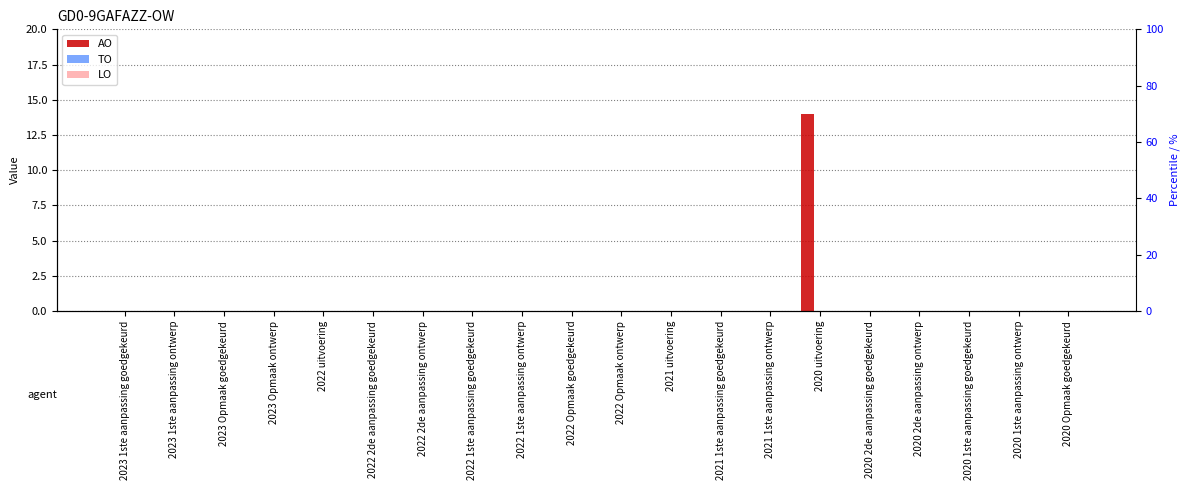

Reading left to right, transcribe all the data shown in this chart.

AO: 2023 1ste aanpassing goedgekeurd=0	2023 1ste aanpassing ontwerp=0	2023 Opmaak goedgekeurd=0	2023 Opmaak ontwerp=0	2022 uitvoering=0	2022 2de aanpassing goedgekeurd=0	2022 2de aanpassing ontwerp=0	2022 1ste aanpassing goedgekeurd=0	2022 1ste aanpassing ontwerp=0	2022 Opmaak goedgekeurd=0	2022 Opmaak ontwerp=0	2021 uitvoering=0	2021 1ste aanpassing goedgekeurd=0	2021 1ste aanpassing ontwerp=0	2020 uitvoering=14	2020 2de aanpassing goedgekeurd=0	2020 2de aanpassing ontwerp=0	2020 1ste aanpassing goedgekeurd=0	2020 1ste aanpassing ontwerp=0	2020 Opmaak goedgekeurd=0
TO: 2023 1ste aanpassing goedgekeurd=0	2023 1ste aanpassing ontwerp=0	2023 Opmaak goedgekeurd=0	2023 Opmaak ontwerp=0	2022 uitvoering=0	2022 2de aanpassing goedgekeurd=0	2022 2de aanpassing ontwerp=0	2022 1ste aanpassing goedgekeurd=0	2022 1ste aanpassing ontwerp=0	2022 Opmaak goedgekeurd=0	2022 Opmaak ontwerp=0	2021 uitvoering=0	2021 1ste aanpassing goedgekeurd=0	2021 1ste aanpassing ontwerp=0	2020 uitvoering=0	2020 2de aanpassing goedgekeurd=0	2020 2de aanpassing ontwerp=0	2020 1ste aanpassing goedgekeurd=0	2020 1ste aanpassing ontwerp=0	2020 Opmaak goedgekeurd=0
LO: 2023 1ste aanpassing goedgekeurd=0	2023 1ste aanpassing ontwerp=0	2023 Opmaak goedgekeurd=0	2023 Opmaak ontwerp=0	2022 uitvoering=0	2022 2de aanpassing goedgekeurd=0	2022 2de aanpassing ontwerp=0	2022 1ste aanpassing goedgekeurd=0	2022 1ste aanpassing ontwerp=0	2022 Opmaak goedgekeurd=0	2022 Opmaak ontwerp=0	2021 uitvoering=0	2021 1ste aanpassing goedgekeurd=0	2021 1ste aanpassing ontwerp=0	2020 uitvoering=0	2020 2de aanpassing goedgekeurd=0	2020 2de aanpassing ontwerp=0	2020 1ste aanpassing goedgekeurd=0	2020 1ste aanpassing ontwerp=0	2020 Opmaak goedgekeurd=0